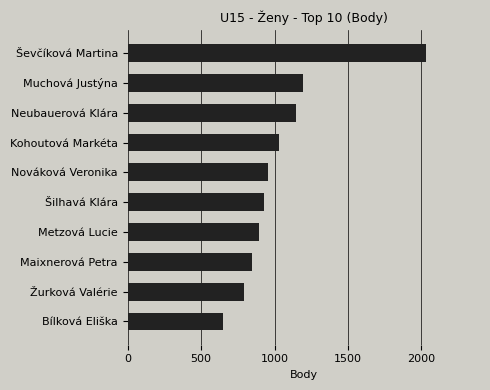

What is the value of the 7th bar from the top?

896